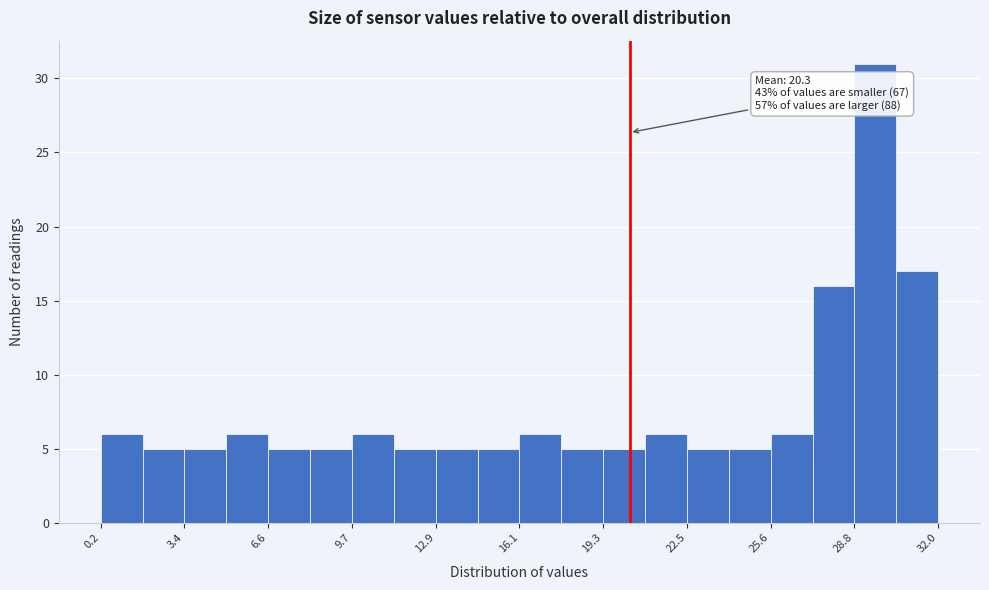

Around what value on the x-axis is the tallest bar? Give the approximate position of its centre, as read against the axis.

29.5